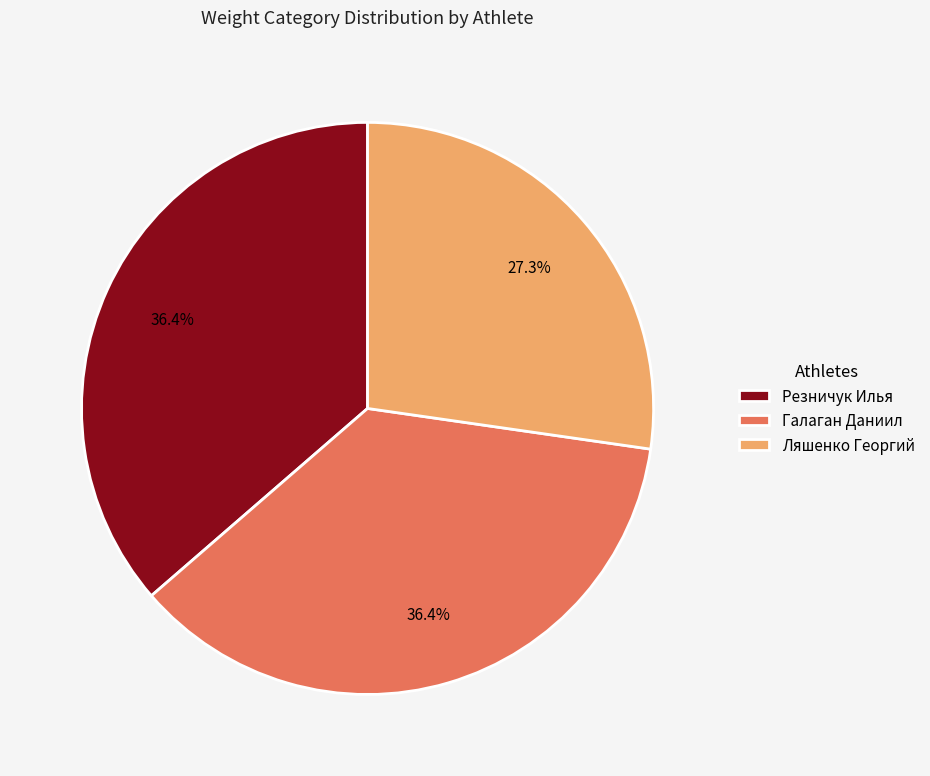

The Ляшенко Георгий slice represents 27% of the pie. True or false?

True